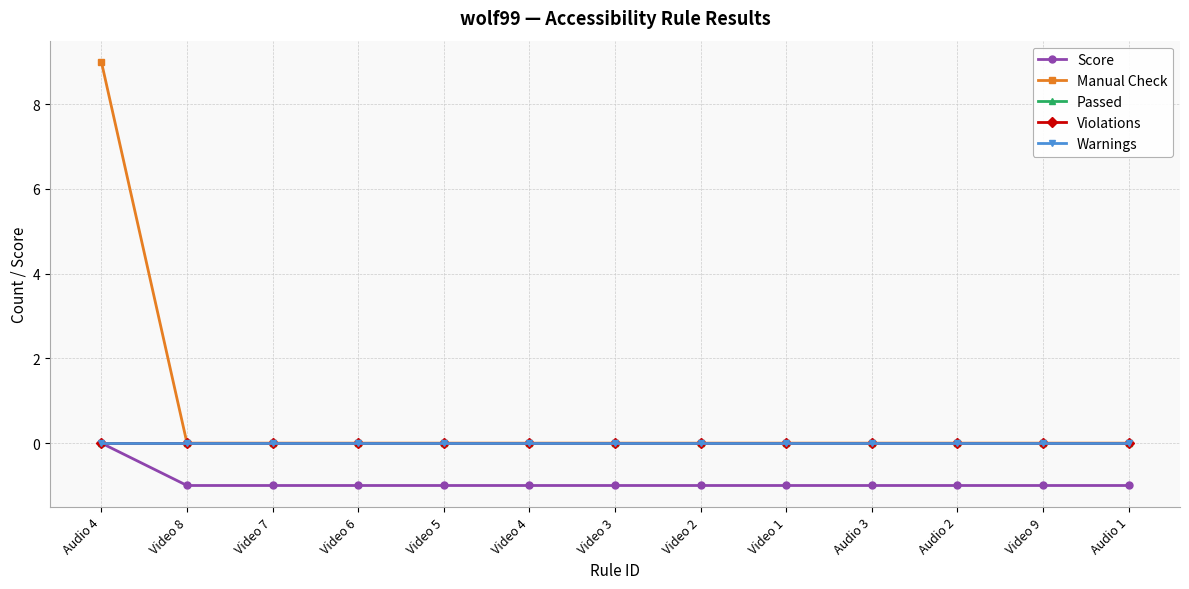

Which label corresponds to the largest value in the chart?

Audio 4